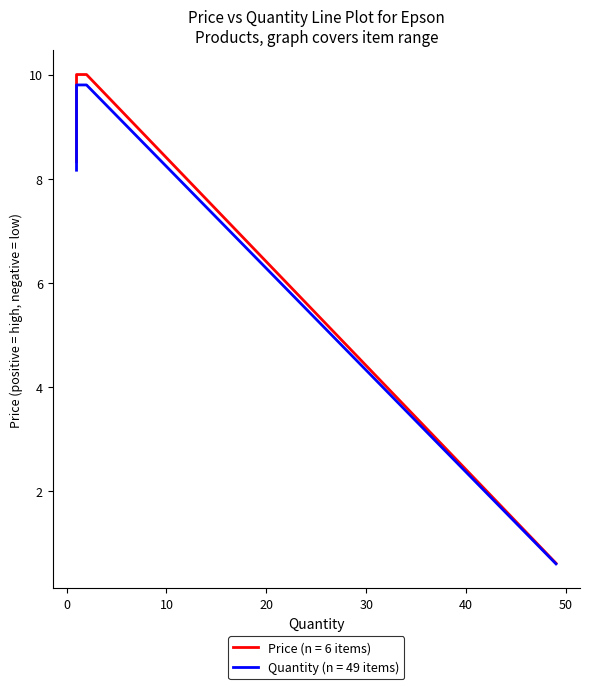

What is the difference between the values at 1 and 1?

1.7